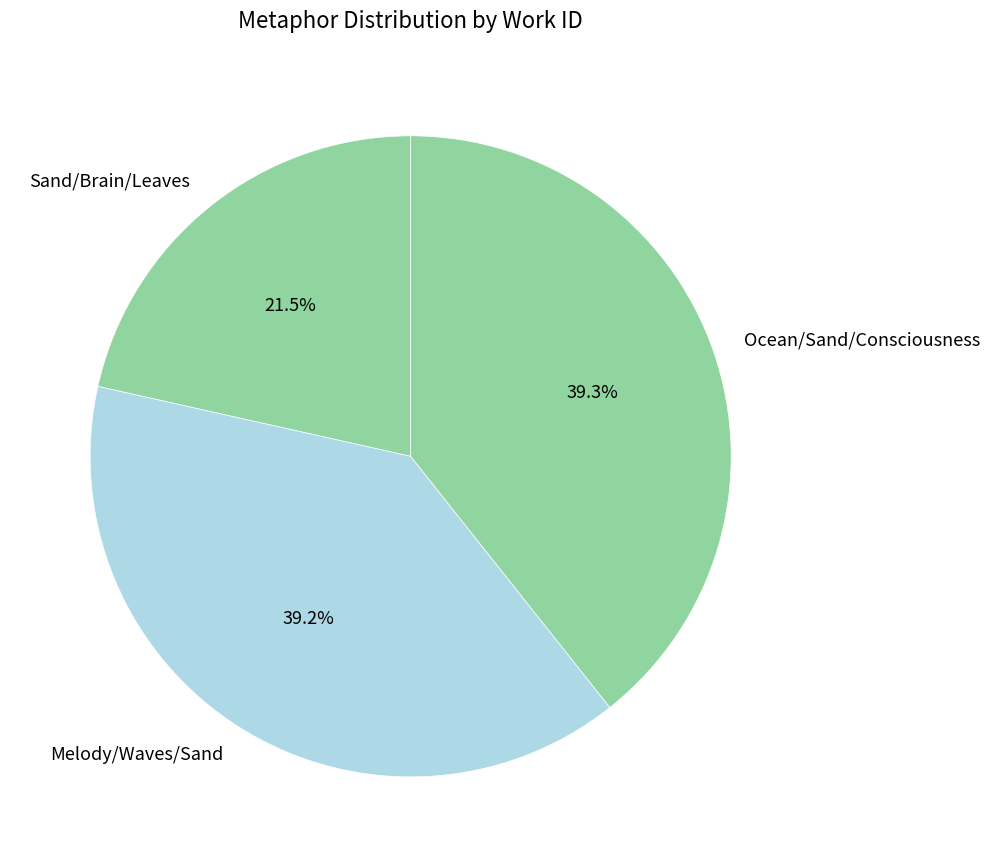

True or false: Melody/Waves/Sand accounts for 39% of the total.

True